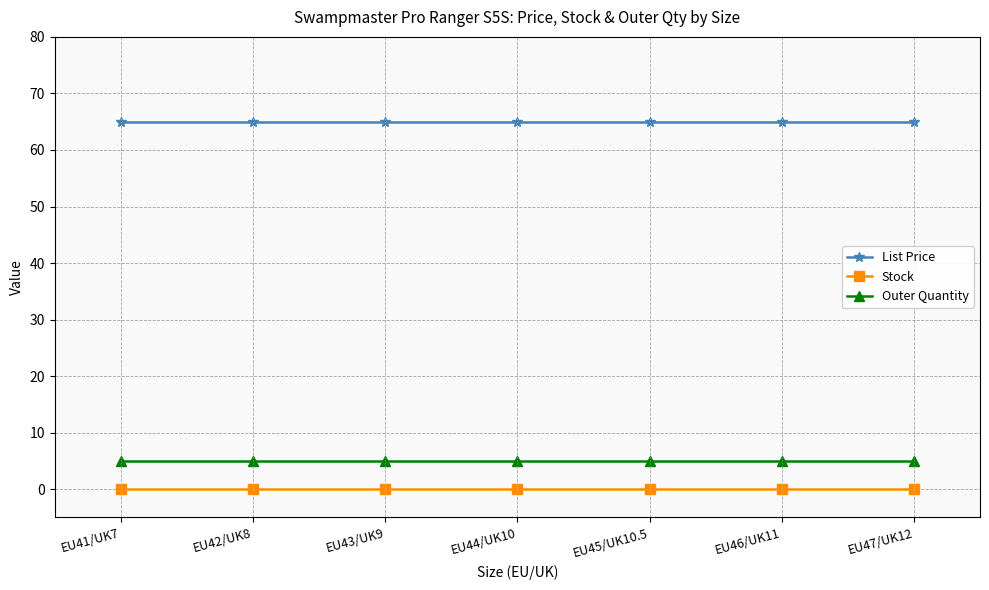

True or false: Outer Quantity and List Price cross at least once.

False